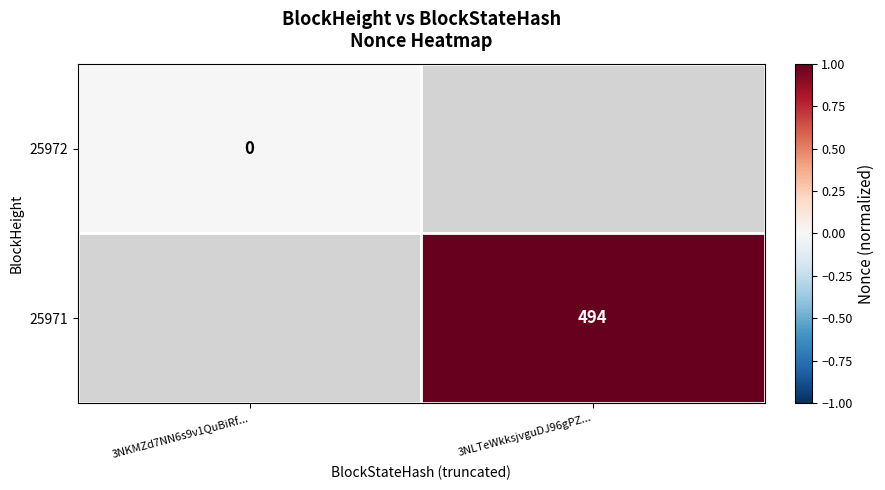

At how many categories does at least one series exceed 0?

1